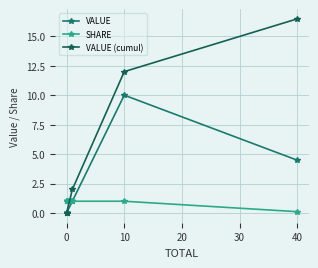

True or false: VALUE (cumul) has a value of 0.0 at 0.

True